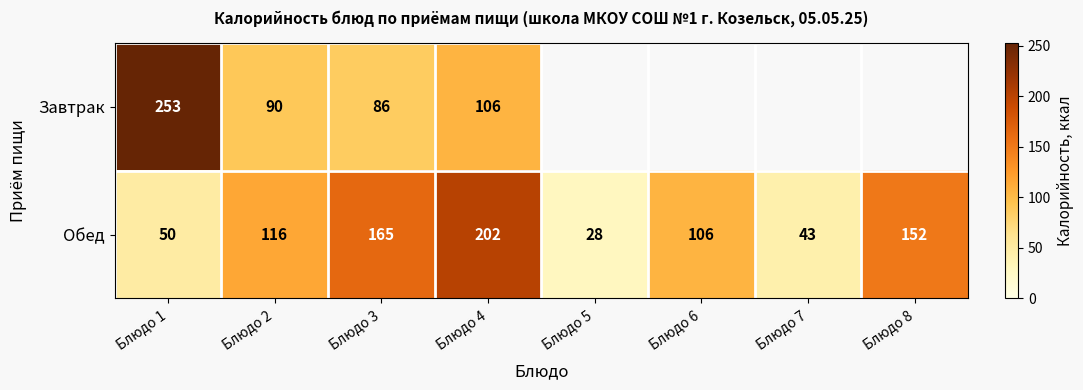

The Обед series shows 50 at Блюдо 1. True or false?

True